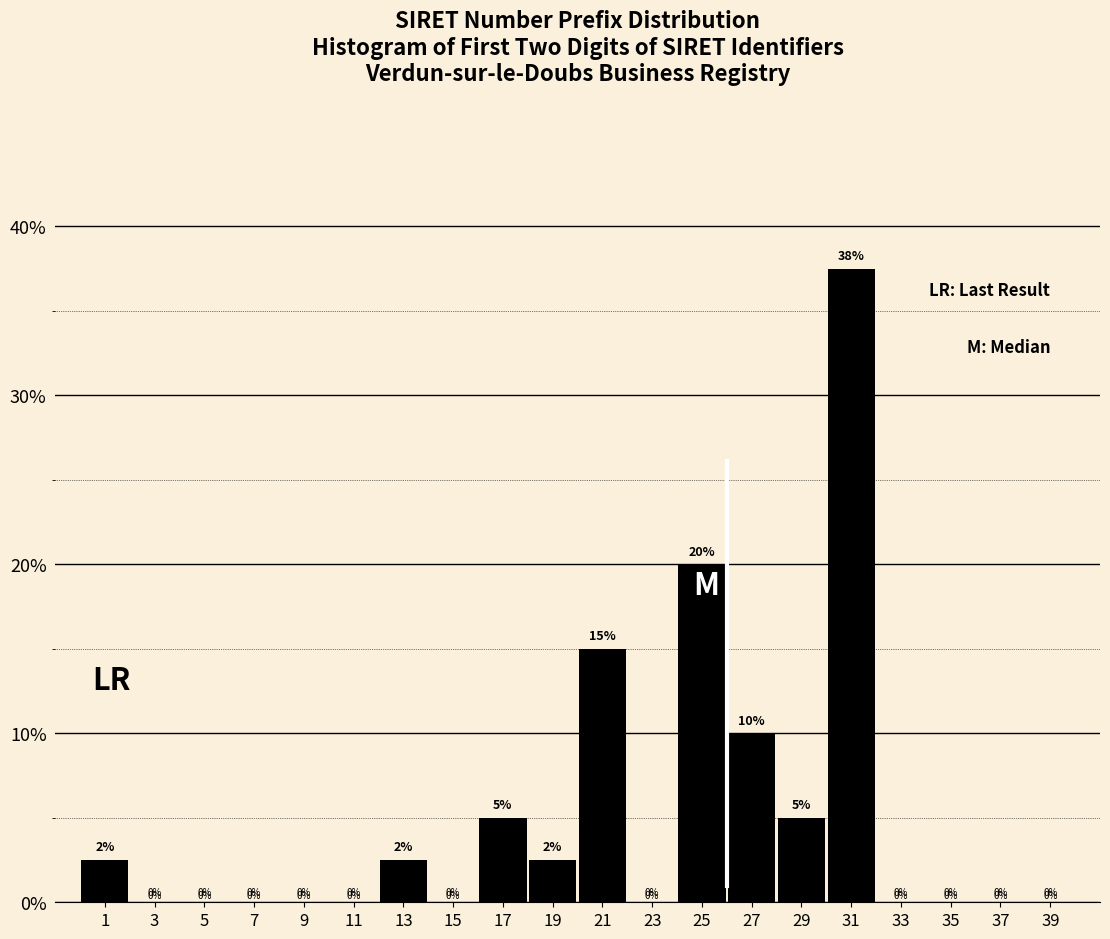

Over which range of the x-axis is the bar tallest?

30 to 32